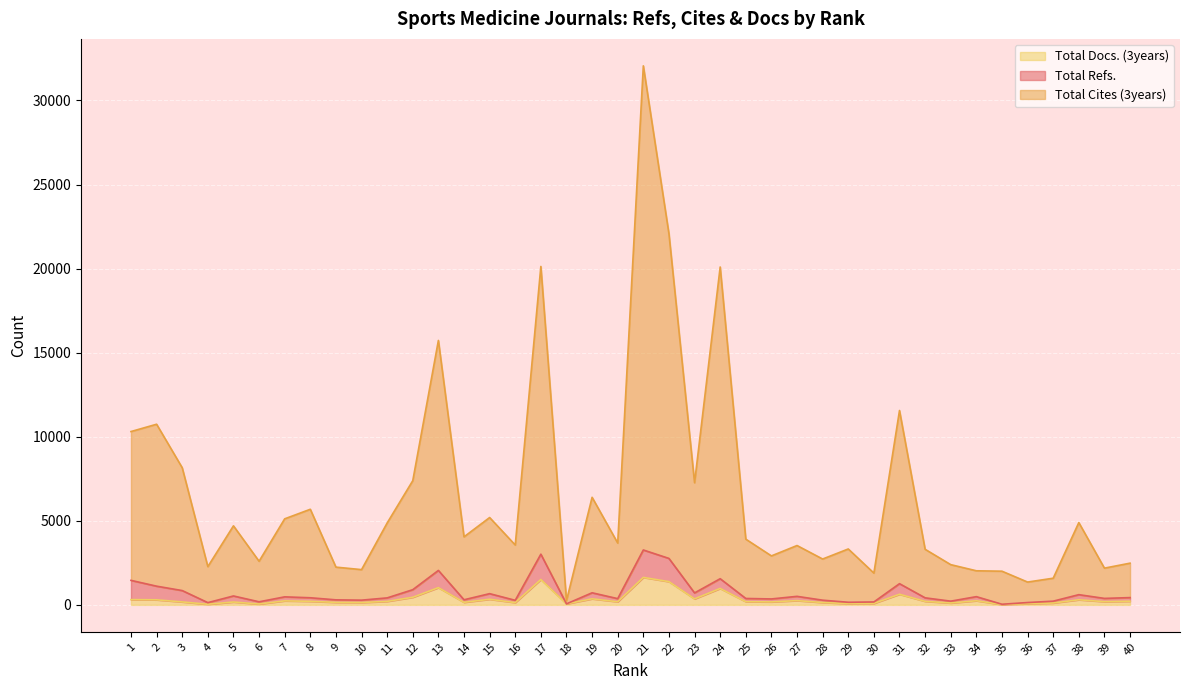

Is the value of Total Docs. (3years) at 12 greater than the value of Total Cites (3years) at 8?

No